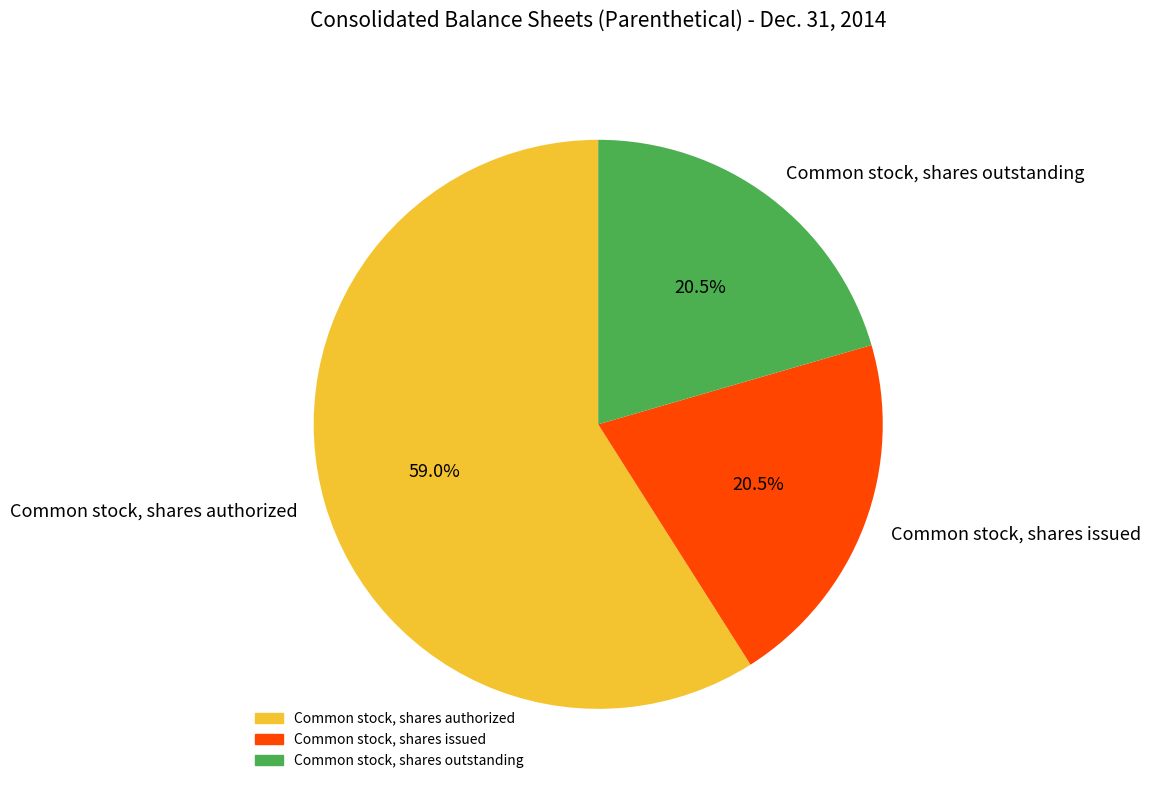

Count the number of slices in the pie.

3